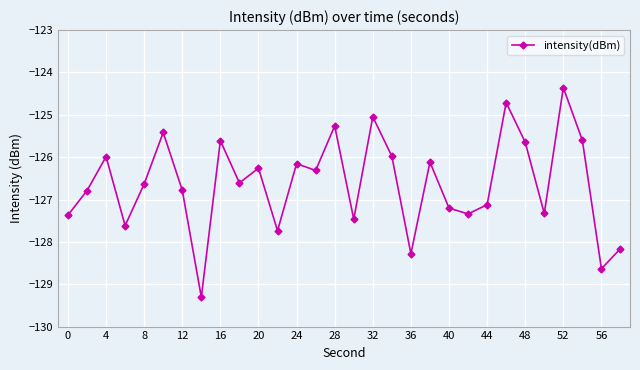

Is this an area chart (filled region under the line)?

No